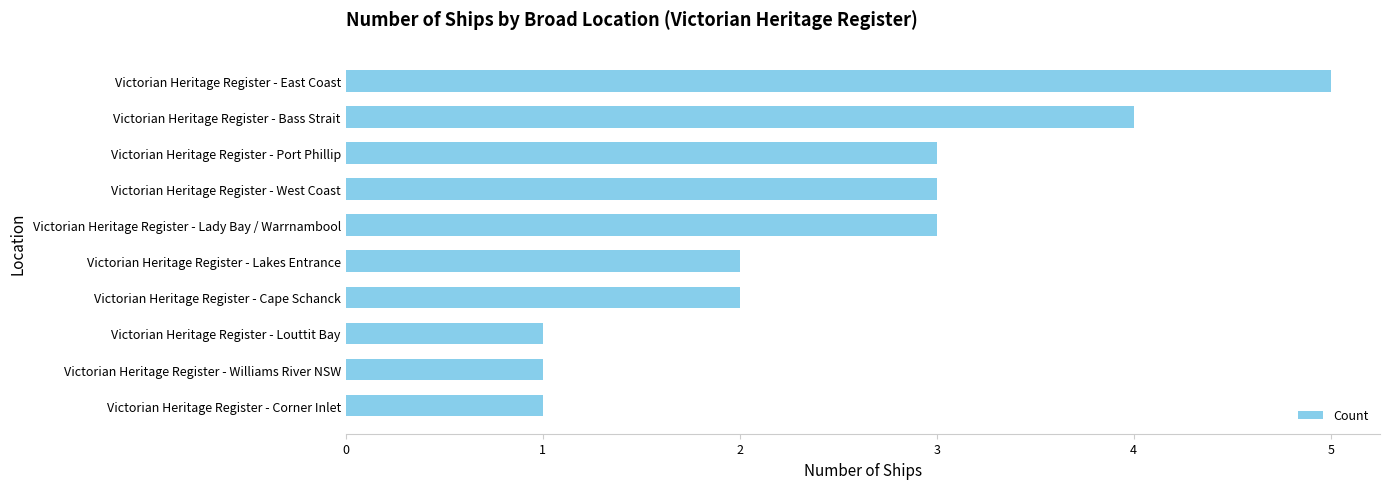

What is the maximum value shown in the chart?

5